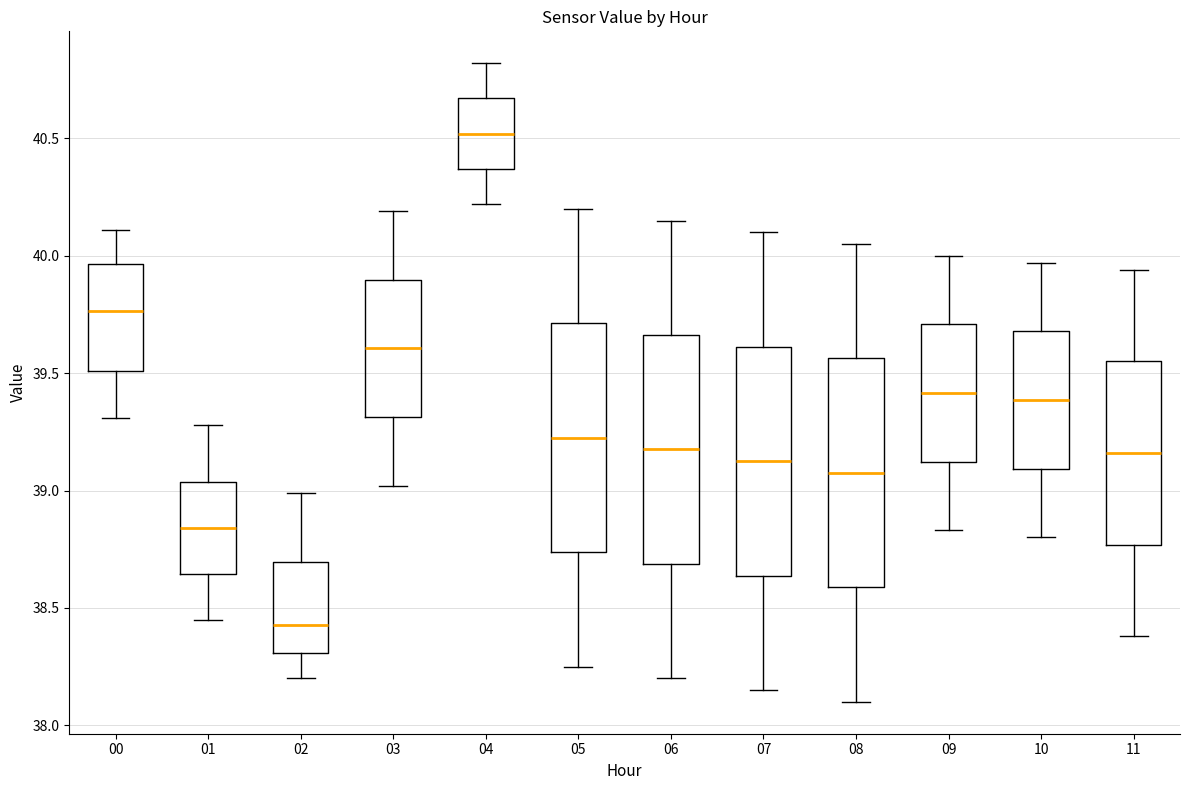

Which box's median line is the lowest?

02